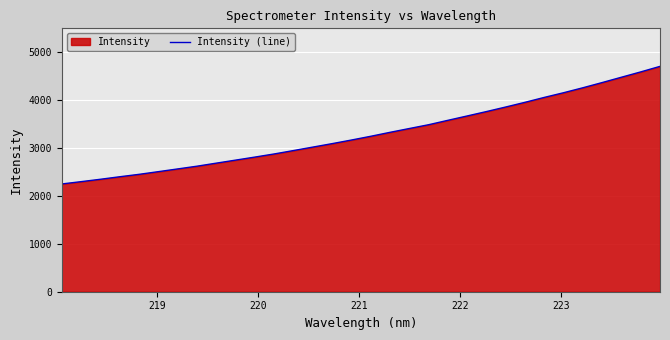

What is the greatest value displayed?

4705.8